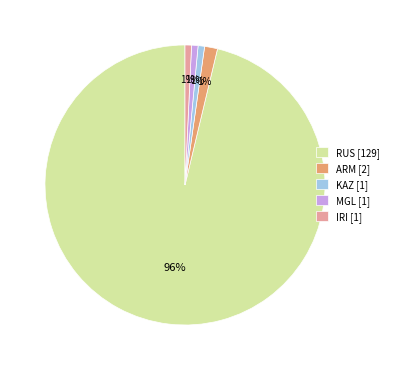

Is there a majority slice in this chart?

Yes